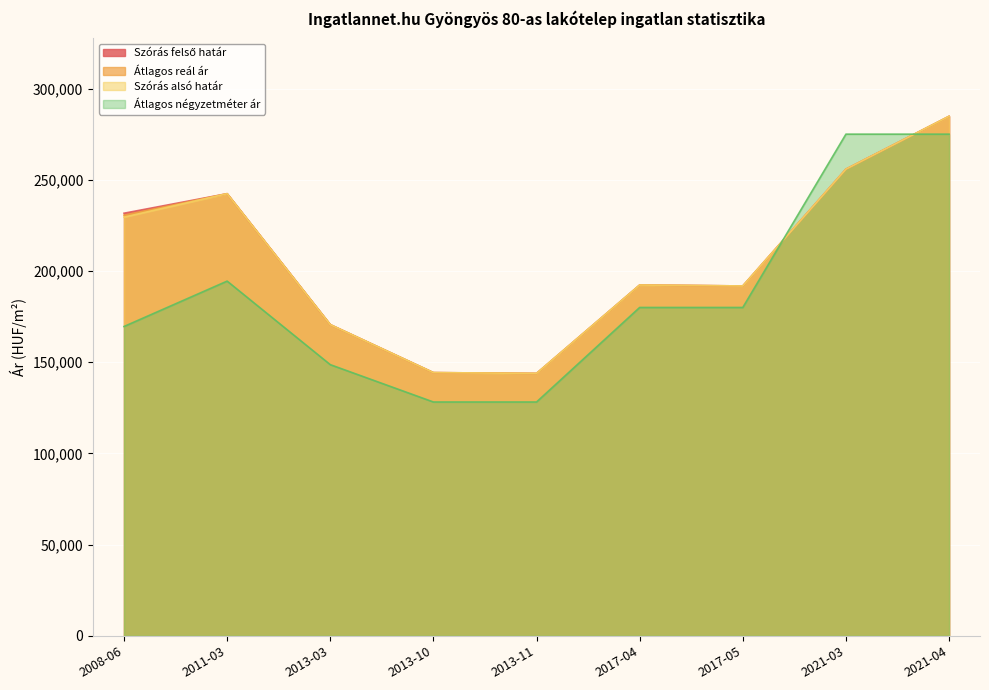

What is the approximate value of Szórás felső határ at 2021-04?

284782